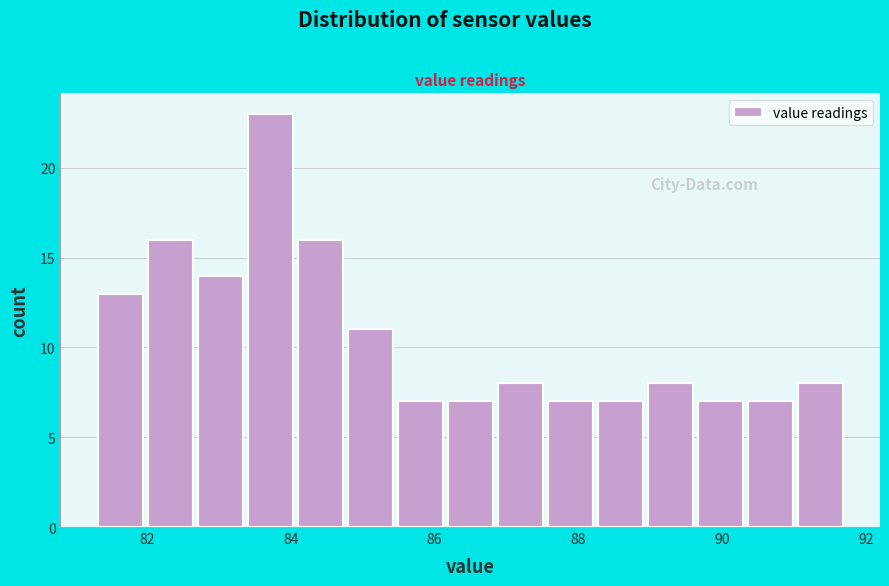

Around what value on the x-axis is the tallest bar? Give the approximate position of its centre, as read against the axis.

83.8